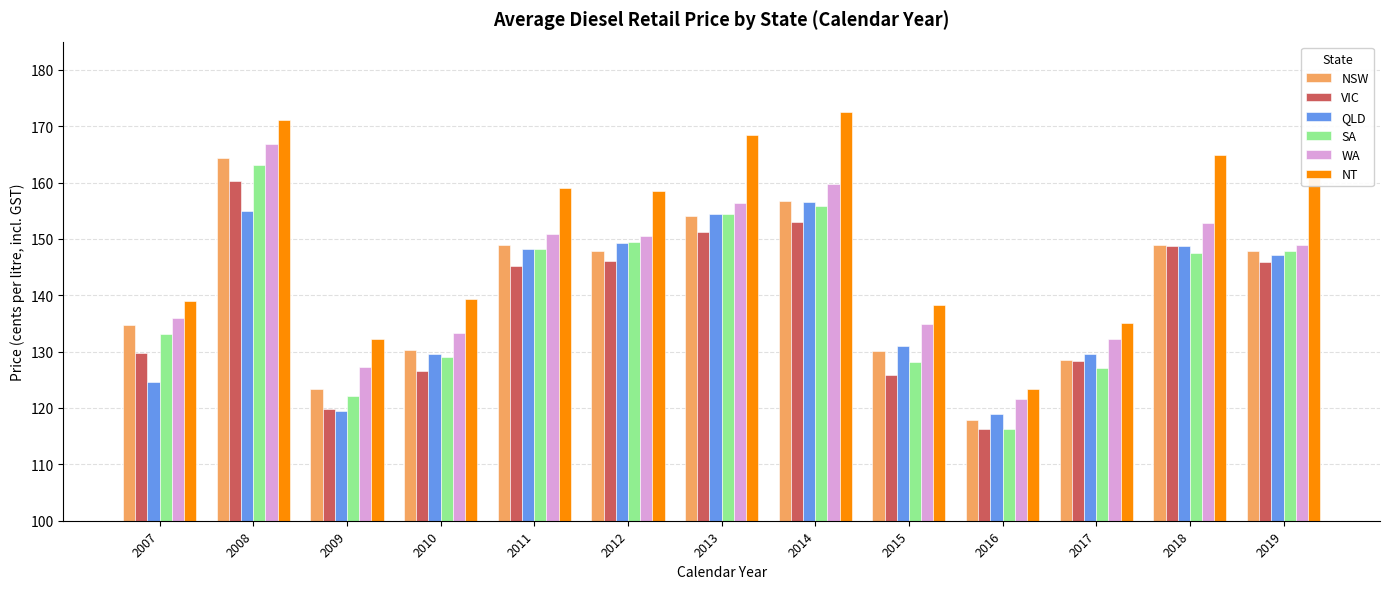

What is the sum of the WA values at 2013 and 2009?

283.6